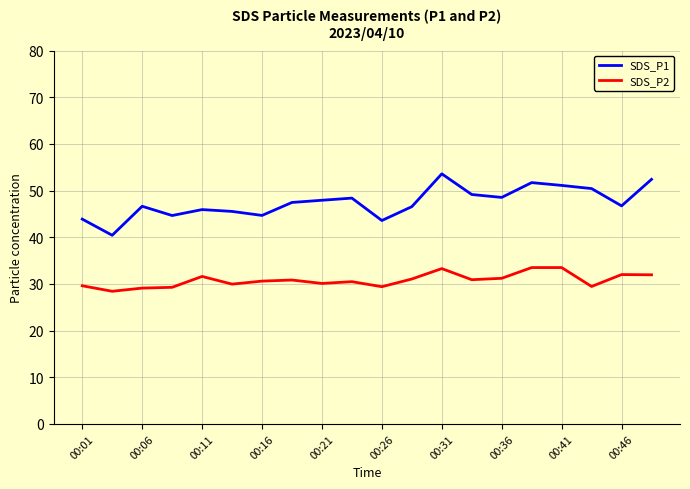

What is the difference between the maximum and minimum values in the SDS_P2 series?

5.1